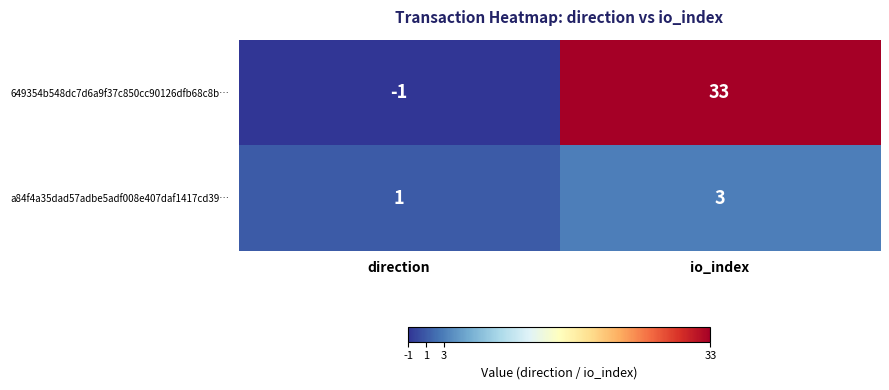

What is the greatest value displayed?

33